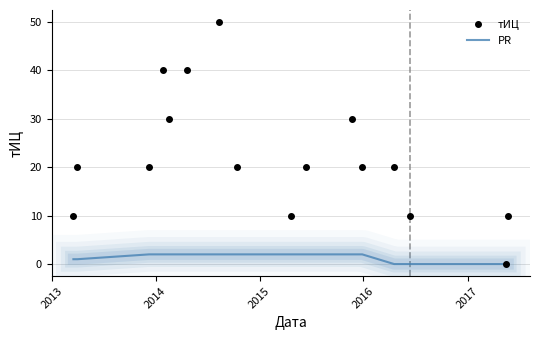

Which series has the largest total across all categories?

тИЦ